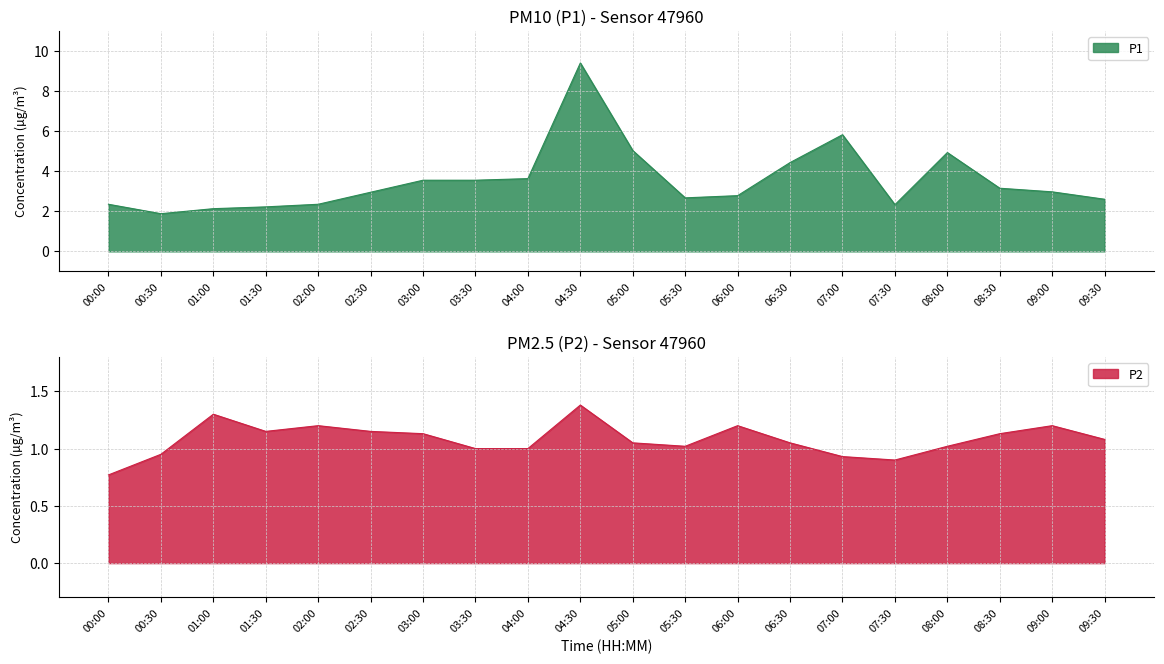

At which category does P2 reach its first local valley?

01:30